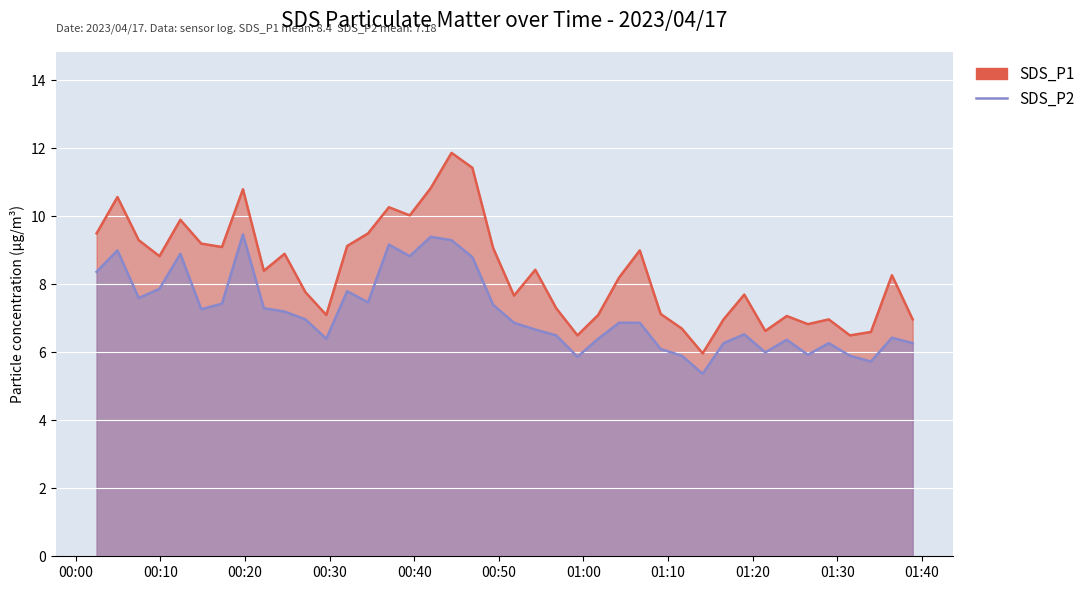

At which label does SDS_P2 reach its minimum?

2023/04/17 01:14:06